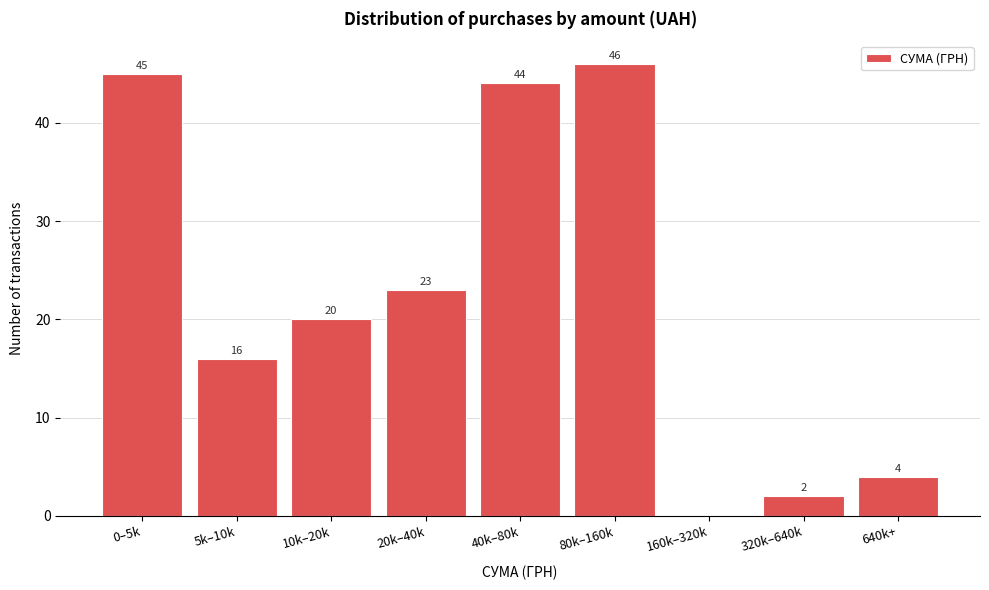

Reading left to right, what are all the values shown in this chart?

0–5k=45	5k–10k=16	10k–20k=20	20k–40k=23	40k–80k=44	80k–160k=46	160k–320k=0	320k–640k=2	640k+=4